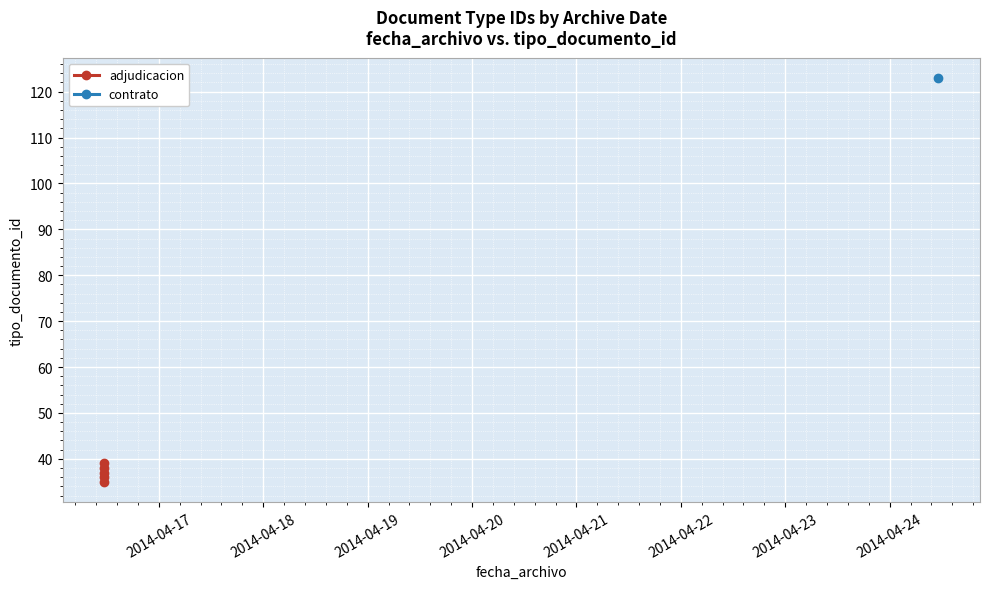

What is the difference between the maximum and minimum values?

4